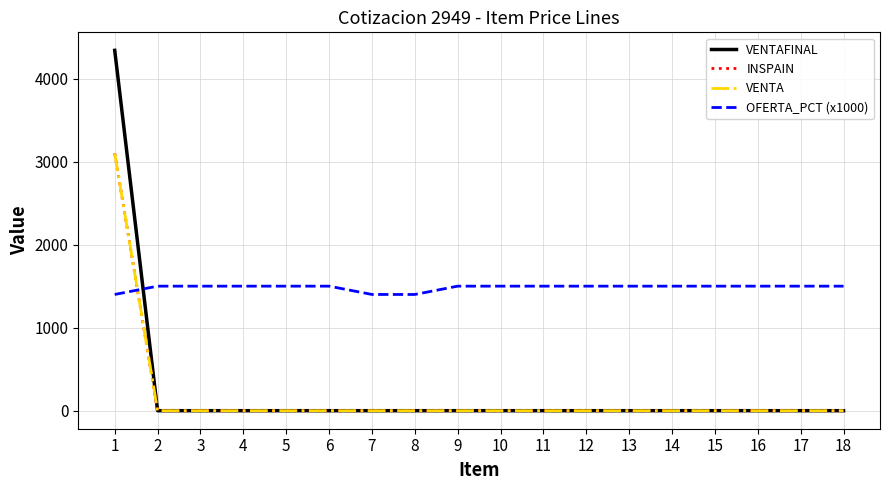

Does the chart display data point markers on the line(s)?

No